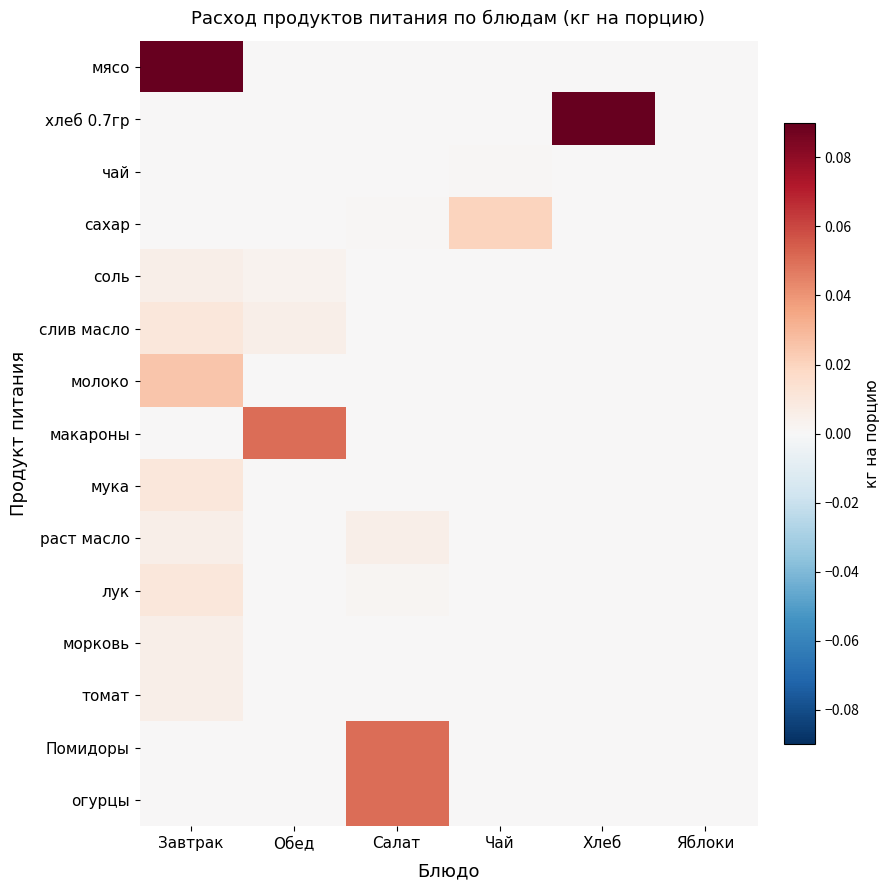

Reading left to right, transcribe all the data shown in this chart.

мясо: Завтрак=0.1	Обед=0.0	Салат=0.0	Чай=0.0	Хлеб=0.0	Яблоки=0.0
хлеб 0.7гр: Завтрак=0.0	Обед=0.0	Салат=0.0	Чай=0.0	Хлеб=0.1	Яблоки=0.0
чай: Завтрак=0.0	Обед=0.0	Салат=0.0	Чай=0.0	Хлеб=0.0	Яблоки=0.0
сахар: Завтрак=0.0	Обед=0.0	Салат=0.0	Чай=0.0	Хлеб=0.0	Яблоки=0.0
соль: Завтрак=0.0	Обед=0.0	Салат=0.0	Чай=0.0	Хлеб=0.0	Яблоки=0.0
слив масло: Завтрак=0.0	Обед=0.0	Салат=0.0	Чай=0.0	Хлеб=0.0	Яблоки=0.0
молоко: Завтрак=0.0	Обед=0.0	Салат=0.0	Чай=0.0	Хлеб=0.0	Яблоки=0.0
макароны: Завтрак=0.0	Обед=0.1	Салат=0.0	Чай=0.0	Хлеб=0.0	Яблоки=0.0
мука: Завтрак=0.0	Обед=0.0	Салат=0.0	Чай=0.0	Хлеб=0.0	Яблоки=0.0
раст масло: Завтрак=0.0	Обед=0.0	Салат=0.0	Чай=0.0	Хлеб=0.0	Яблоки=0.0
лук: Завтрак=0.0	Обед=0.0	Салат=0.0	Чай=0.0	Хлеб=0.0	Яблоки=0.0
морковь: Завтрак=0.0	Обед=0.0	Салат=0.0	Чай=0.0	Хлеб=0.0	Яблоки=0.0
томат: Завтрак=0.0	Обед=0.0	Салат=0.0	Чай=0.0	Хлеб=0.0	Яблоки=0.0
Помидоры: Завтрак=0.0	Обед=0.0	Салат=0.1	Чай=0.0	Хлеб=0.0	Яблоки=0.0
огурцы: Завтрак=0.0	Обед=0.0	Салат=0.1	Чай=0.0	Хлеб=0.0	Яблоки=0.0